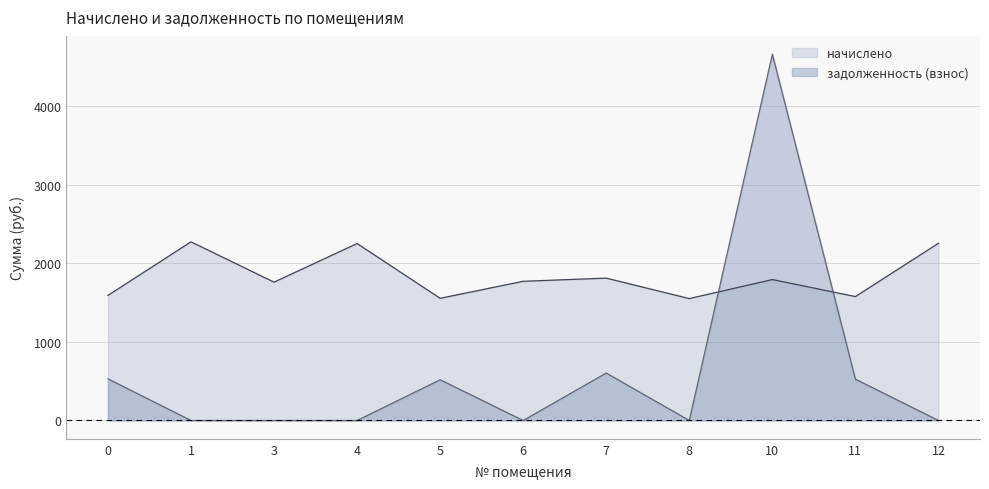

Which series has the largest range (max minus min)?

задолженность (взнос)